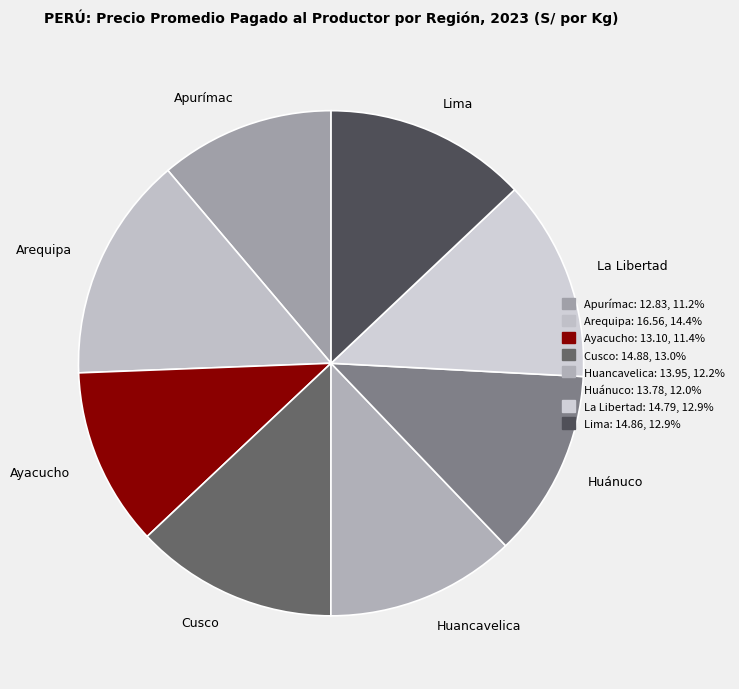

Combined, do Lima and Huánuco account for over 50%?

No